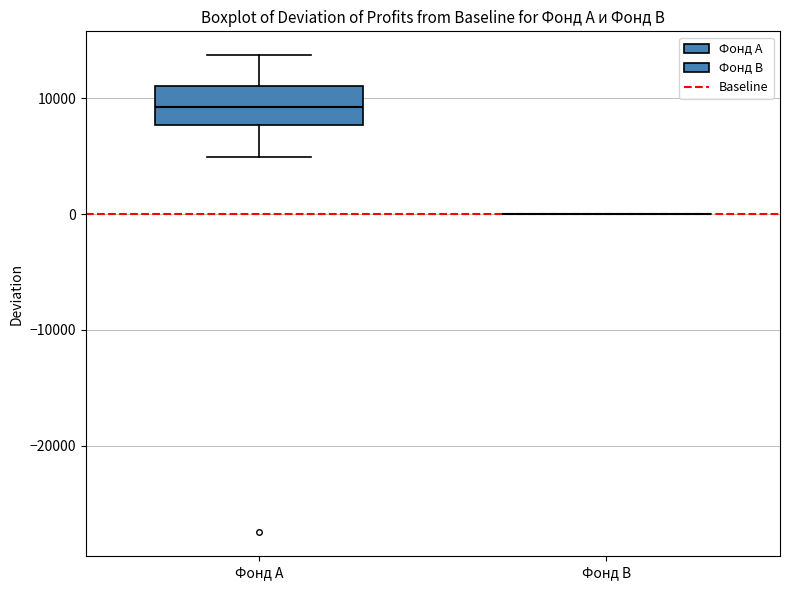

Reading left to right, transcribe this box plot: for each box, give where its median line is, the range the box spans, and where its two whiskers end, as read against the y-axis. The values are not printed on the chart, so give them approximately, as read against the axis.

Фонд A: median 9000, box 8000 to 11000, whiskers 5000 to 14000
Фонд B: box collapsed to a line at 0, whiskers 0 to 0